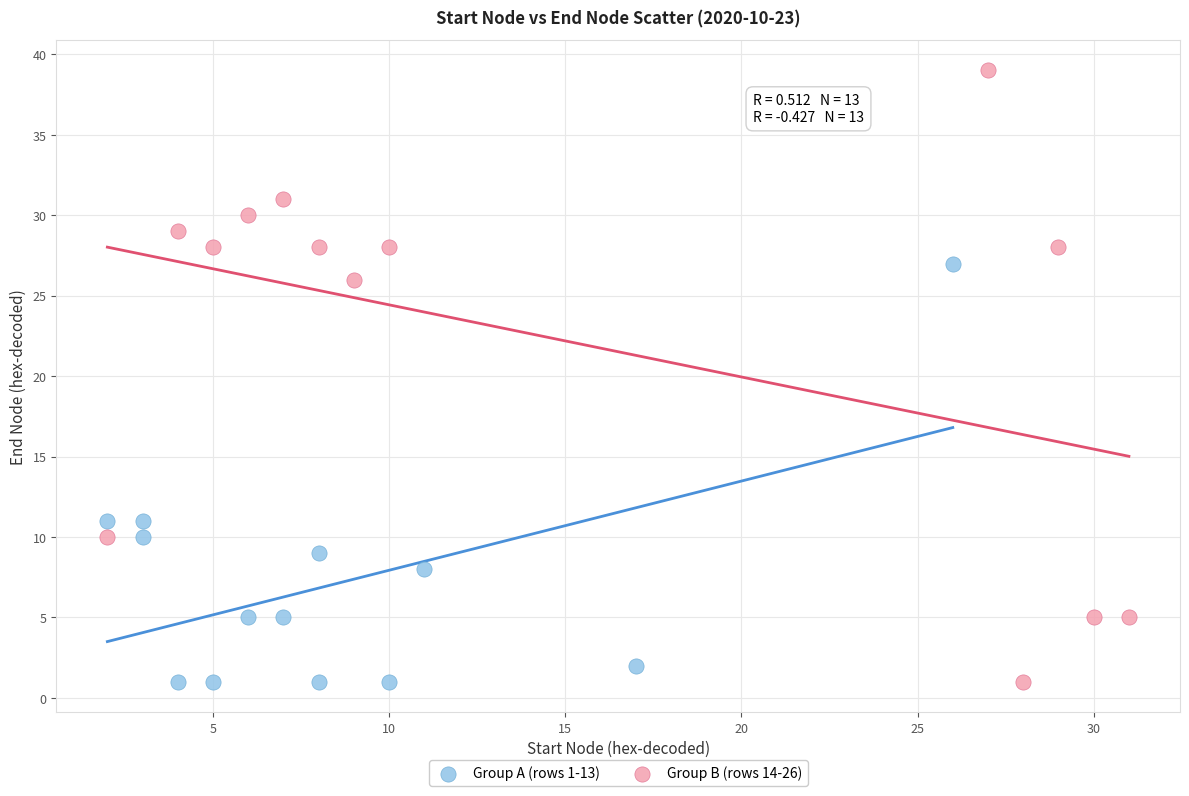

Which series has the largest Y range (max minus min)?

Group B (rows 14-26)